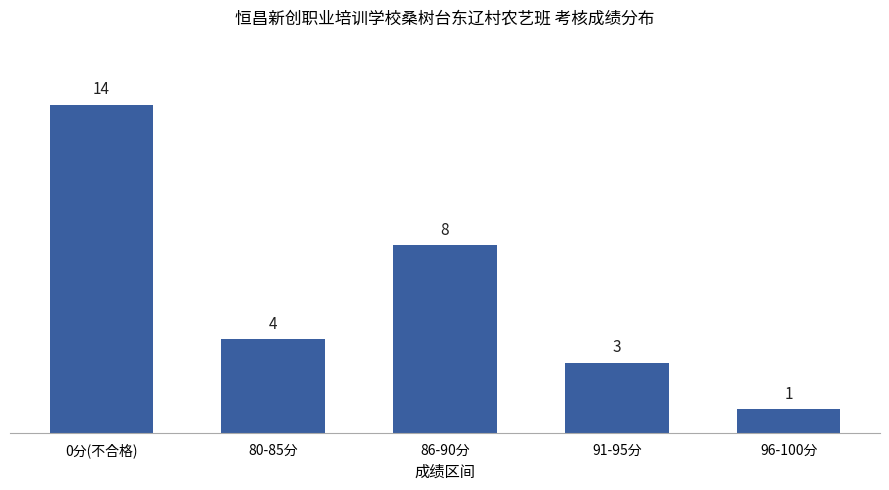

List the labels in order of value, largest first.

0分(不合格), 86-90分, 80-85分, 91-95分, 96-100分